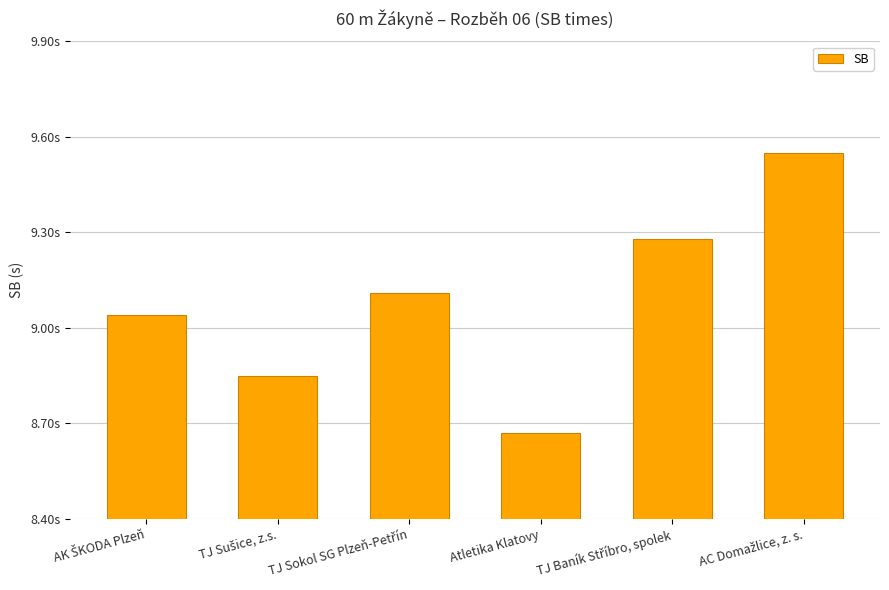

Rank the categories by value from lowest to highest.

Atletika Klatovy, TJ Sušice, z.s., AK ŠKODA Plzeň, TJ Sokol SG Plzeň-Petřín, TJ Baník Stříbro, spolek, AC Domažlice, z. s.